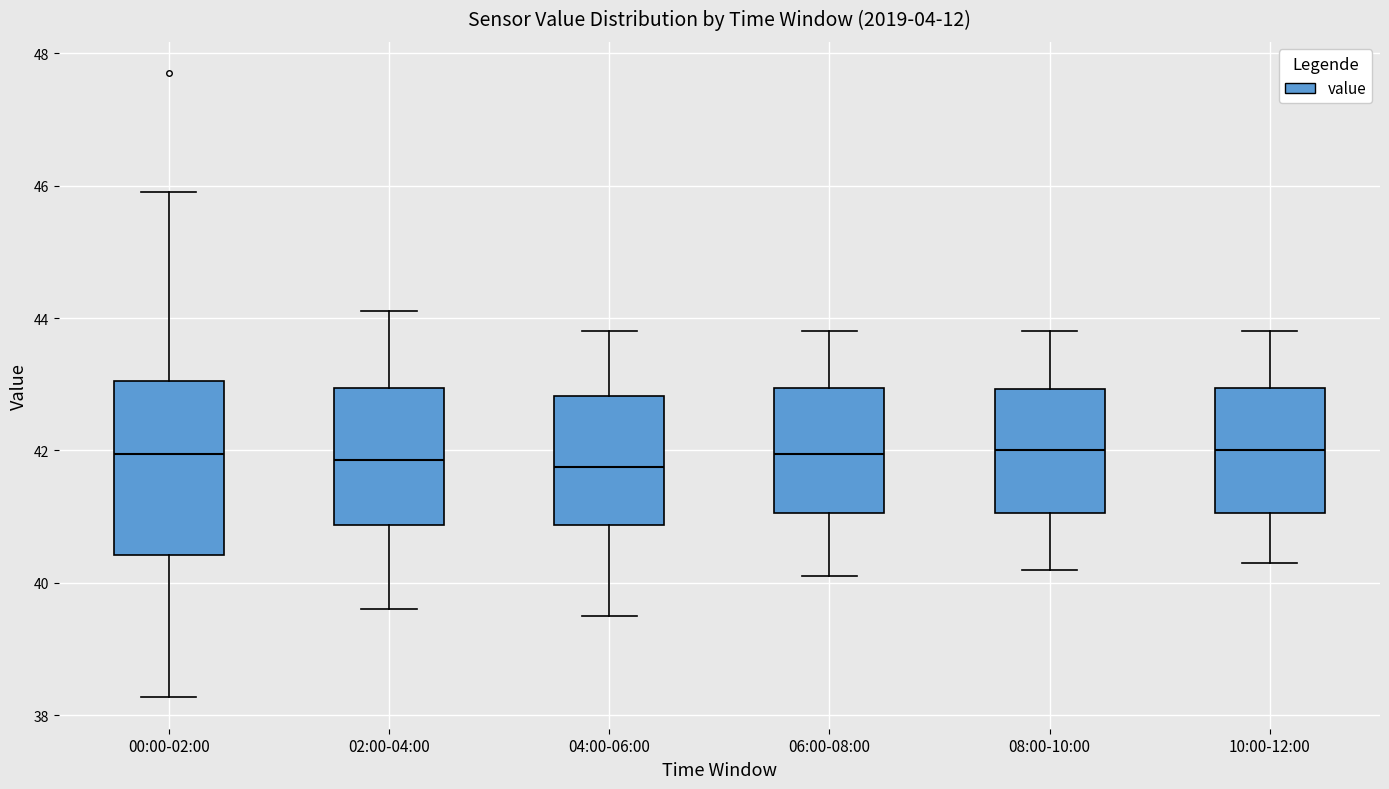

Which box is the tallest, from its lower edge to its upper edge?

00:00-02:00